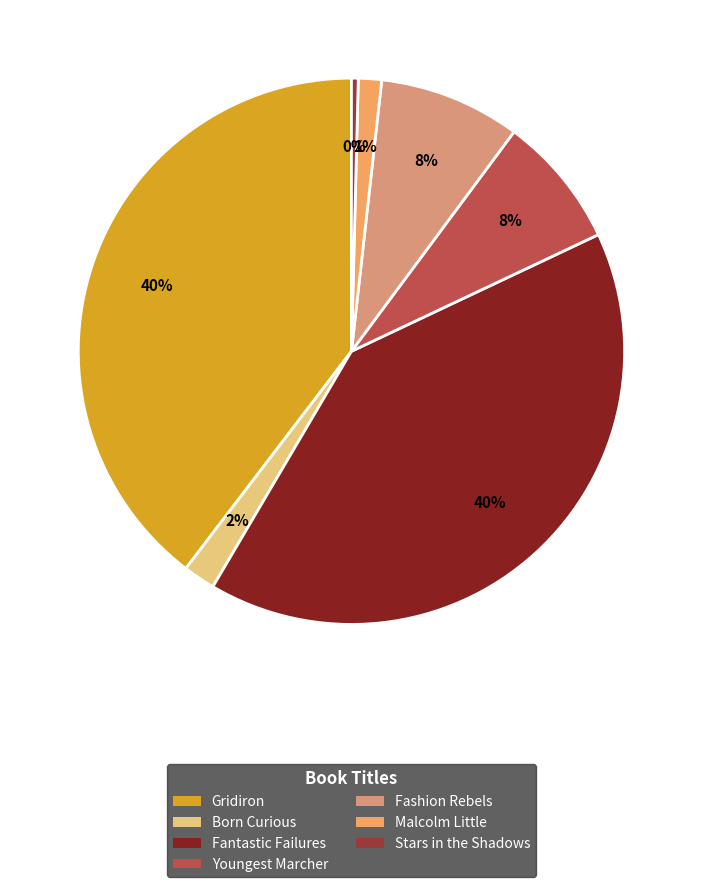

Approximately how many times larger is the value at Fashion Rebels compared to Stars in the Shadows?

21.0